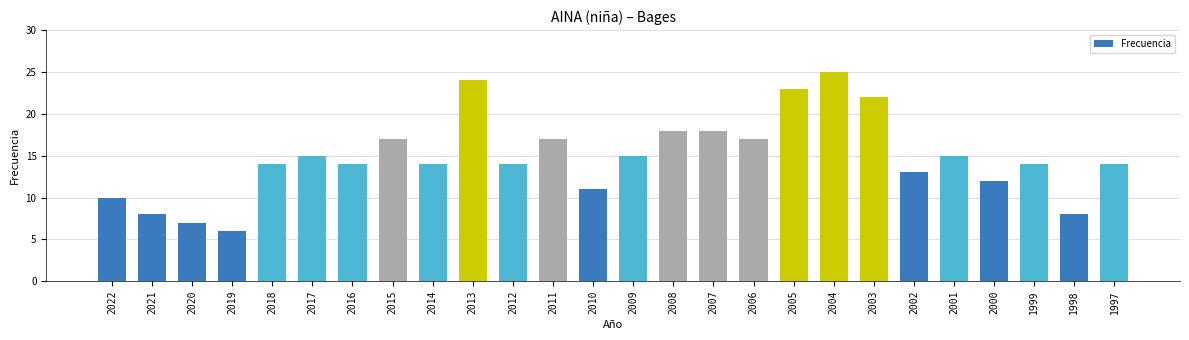

What is the value of the 5th bar from the left?

14